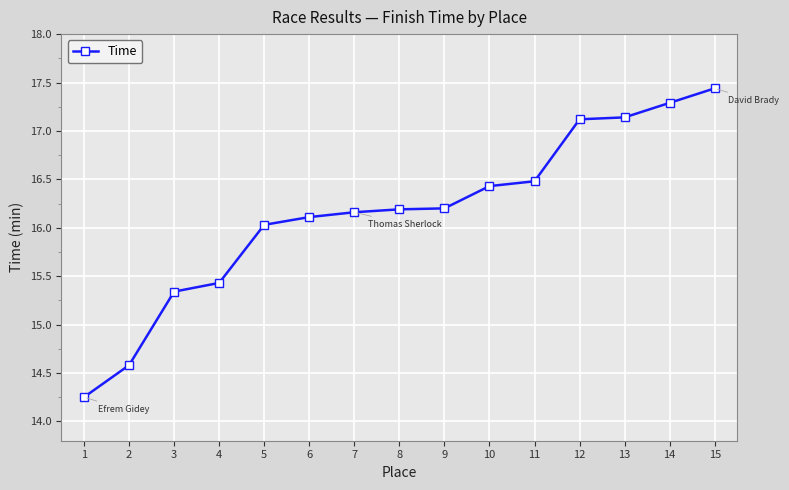

Is it true that the value at 7 is 16.2?

True